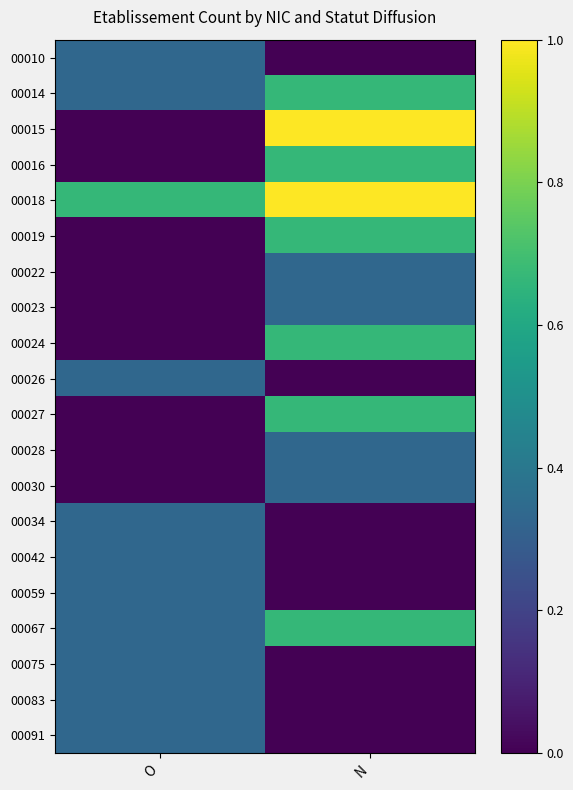

What is the maximum value shown in the chart?

1.0